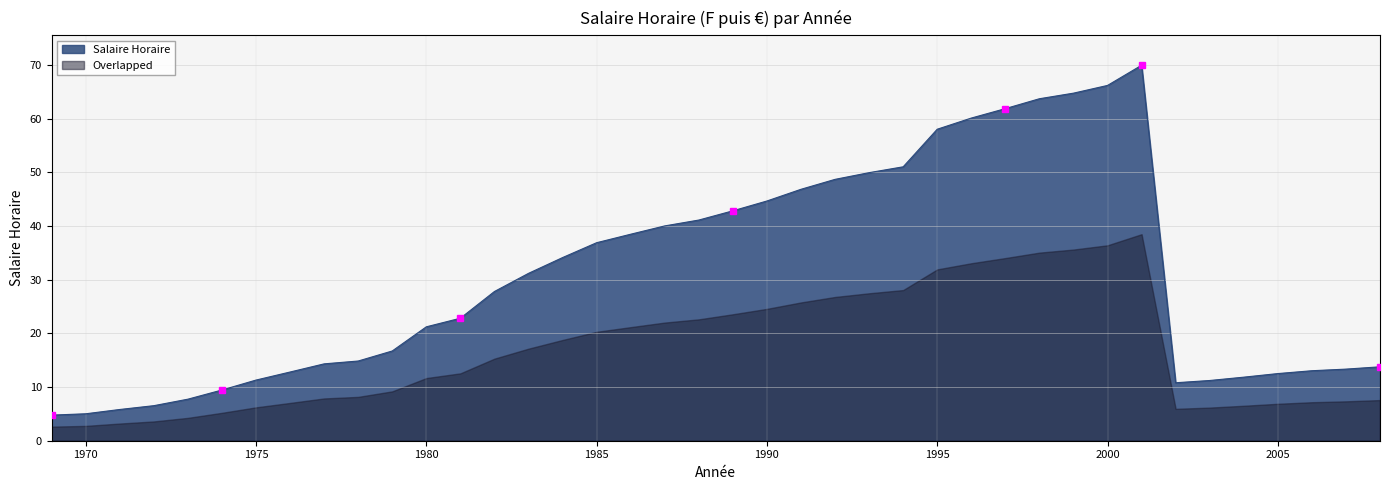

What is the value of the 19th point from the left?

40.0